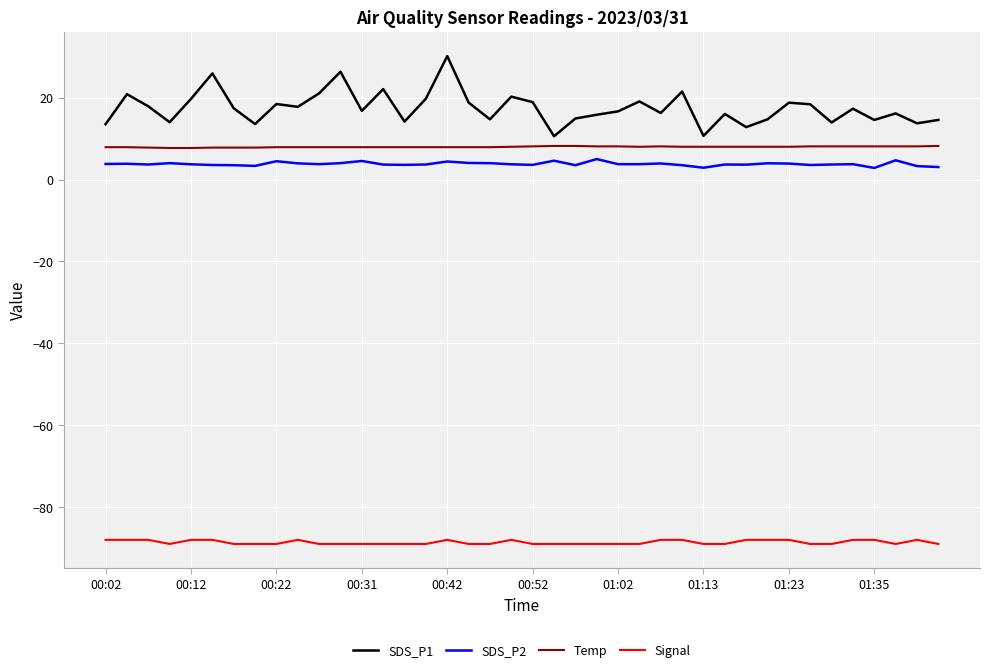

Which series has the largest total across all categories?

SDS_P1